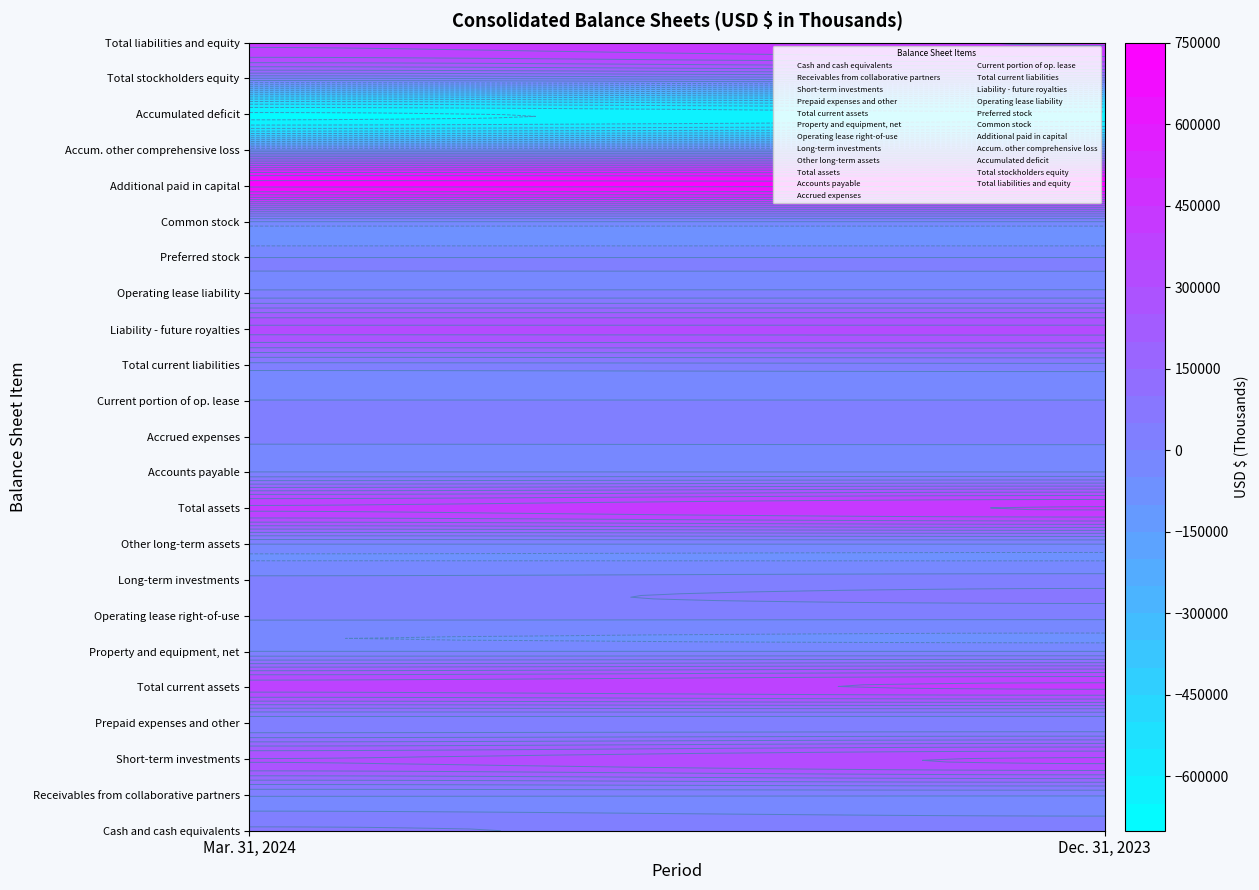

Is the value of Operating lease right-of-use at 0 greater than the value of Accumulated deficit at 0?

Yes